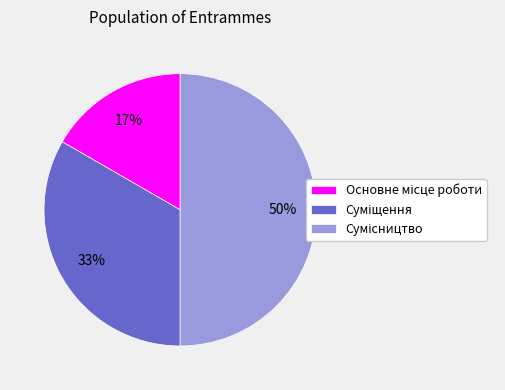

To the nearest percent, what is the difference between the largest and smallest slice percentages?

33%